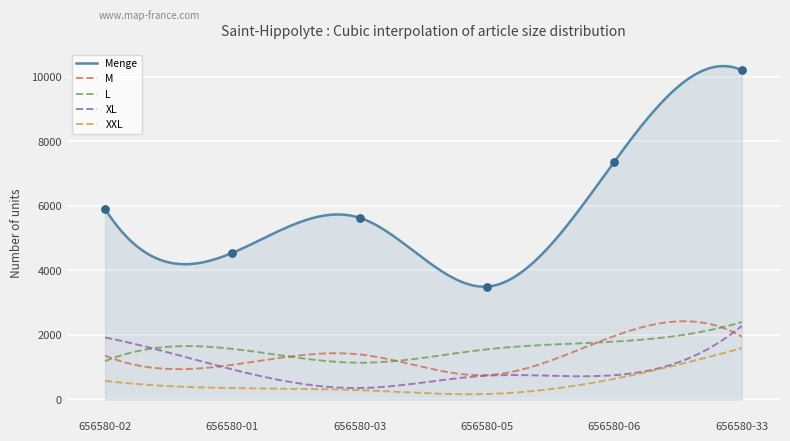

What is the total value across all series at 656580-33?

18413